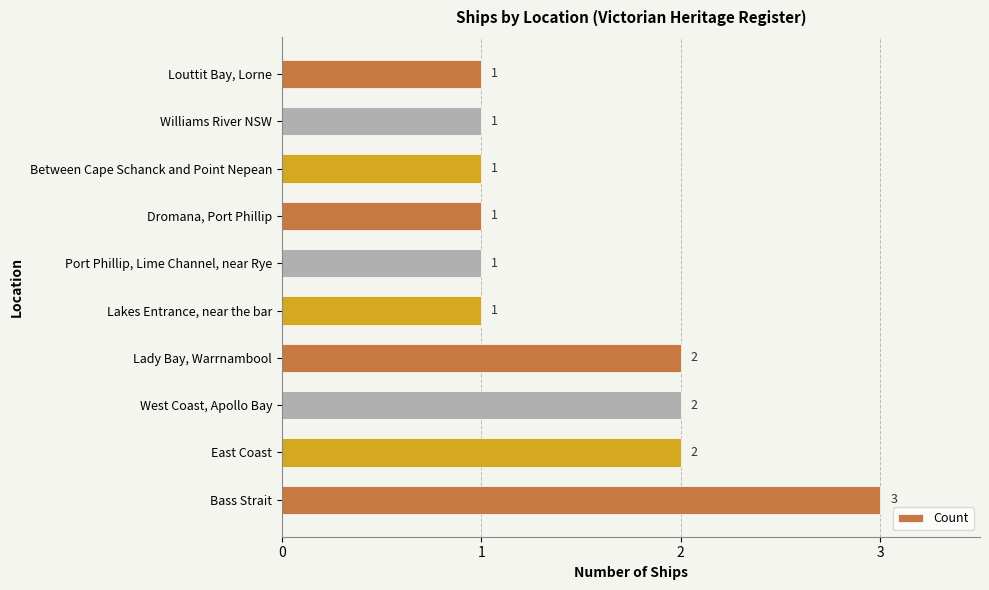

What is the average value?

2